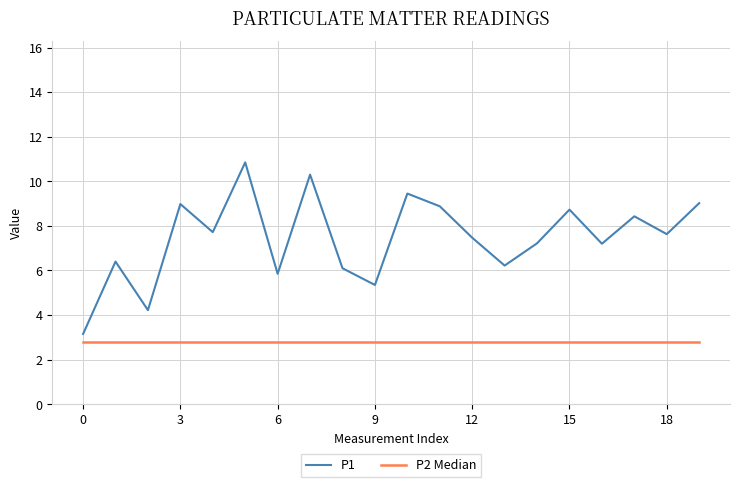

Rank the series by their maximum value, from highest to lowest.

P1, P2 Median